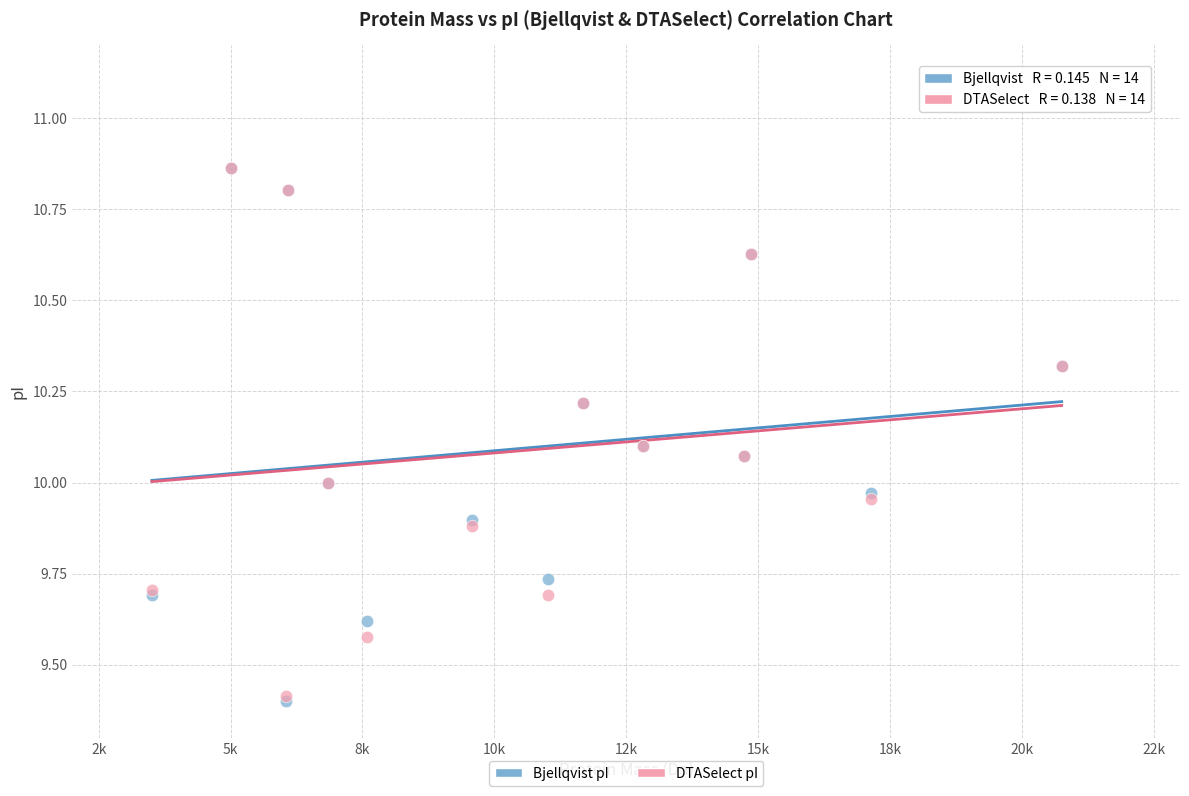

What are all the series names shown in the legend?

Bjellqvist pI, DTASelect pI